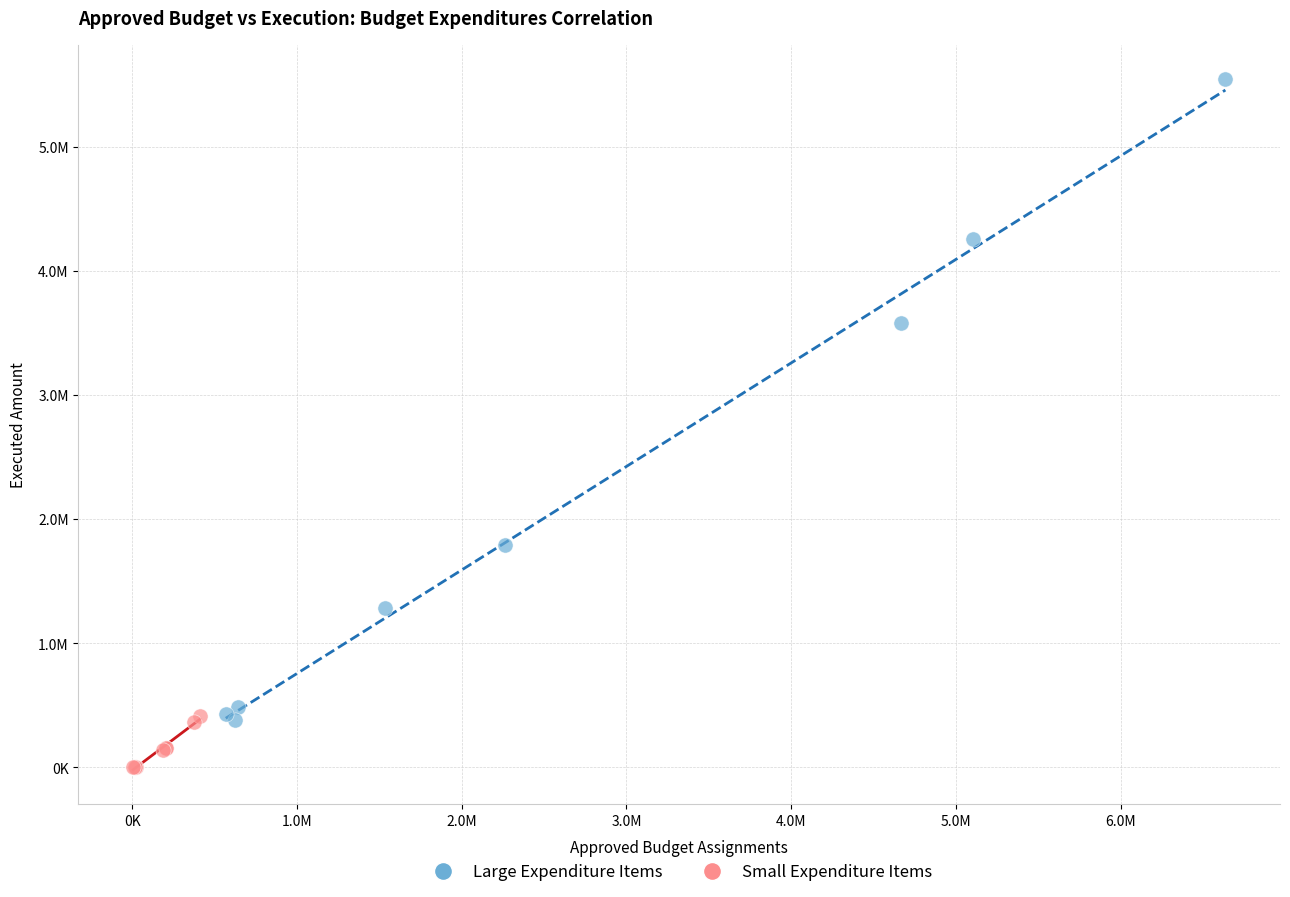

What are all the series names shown in the legend?

Large Expenditure Items, Small Expenditure Items